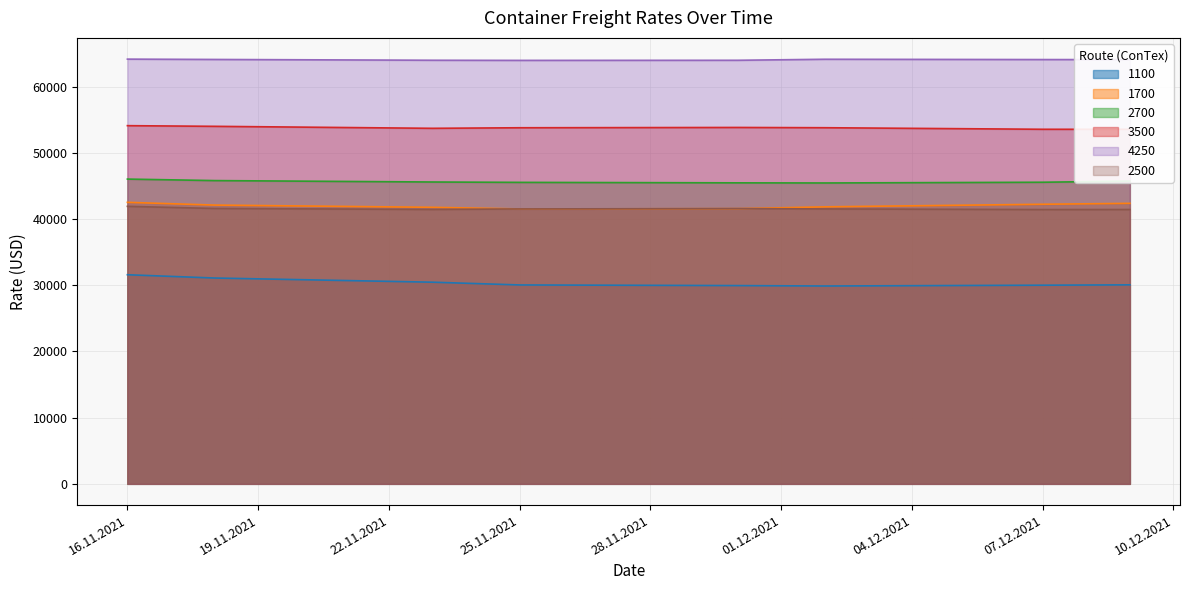

Reading left to right, transcribe all the data shown in this chart.

1100: 31583	31088	30458	30042	29946	29883	30004	30058
1700: 42521	42104	41767	41521	41563	41838	42229	42367
2700: 46032	45805	45591	45536	45464	45445	45555	45727
3500: 54100	54000	53700	53785	53830	53790	53555	53550
4250: 64150	64100	63980	63960	63975	64130	64085	64075
2500: 41914	41595	41445	41523	41577	41523	41427	41436